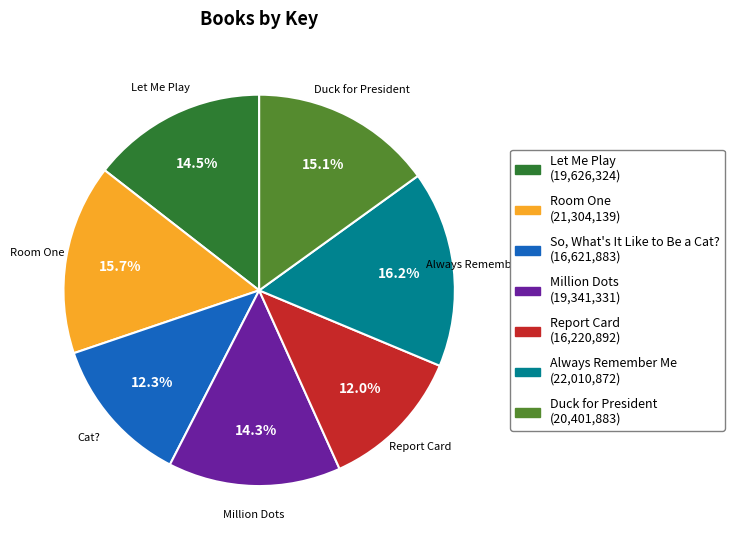

Is the sum of Duck for President and Room One greater than half?

No